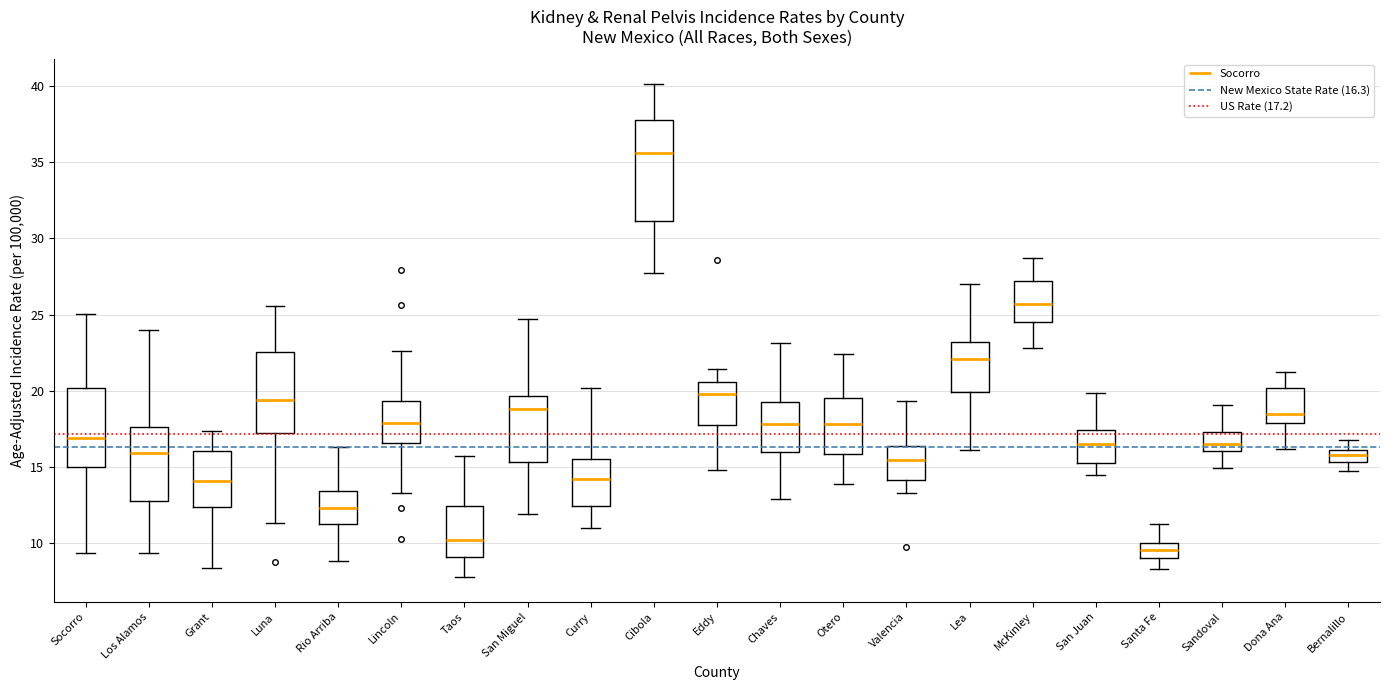

Which box's median line is the lowest?

Santa Fe